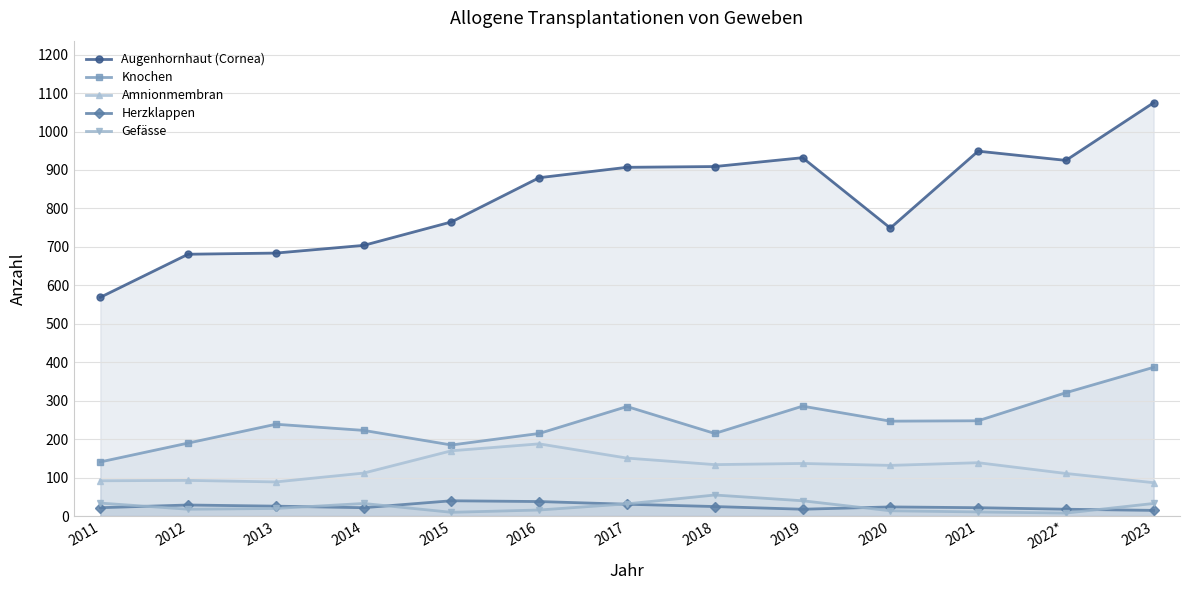

What is the highest value of the Knochen series?

387